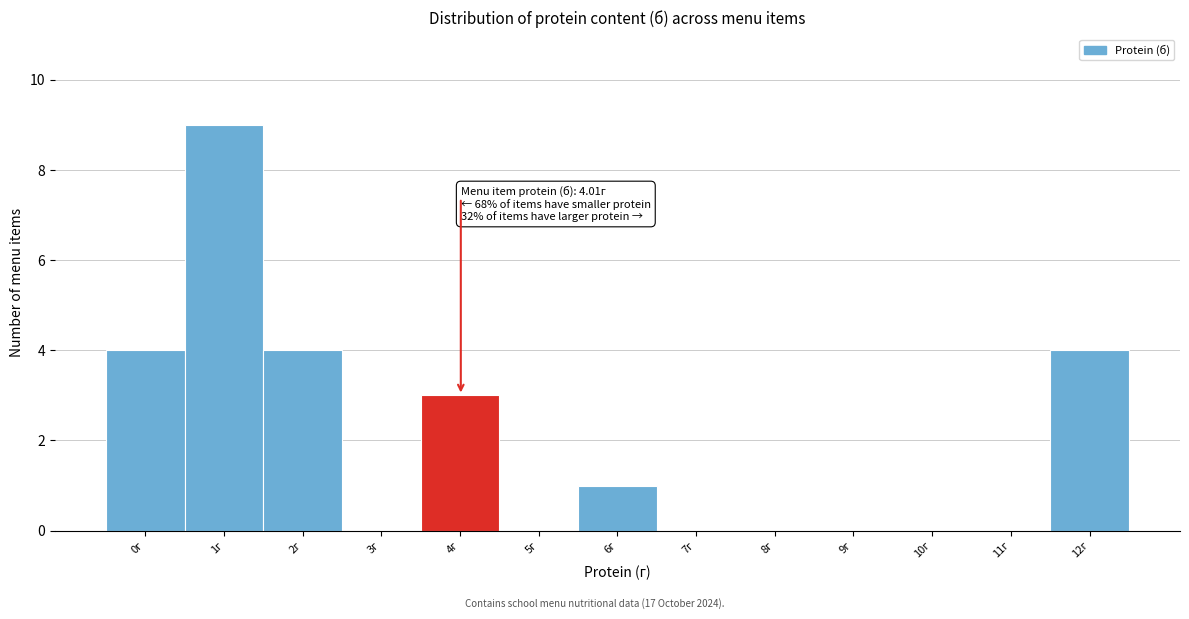

Reading left to right, extract all data points from this chart.

0г=4	1г=9	2г=4	3г=0	4г=3	5г=0	6г=1	7г=0	8г=0	9г=0	10г=0	11г=0	12г=4